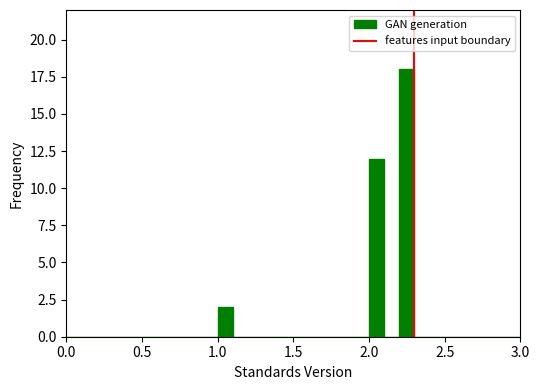

Around what value on the x-axis is the tallest bar? Give the approximate position of its centre, as read against the axis.

2.25